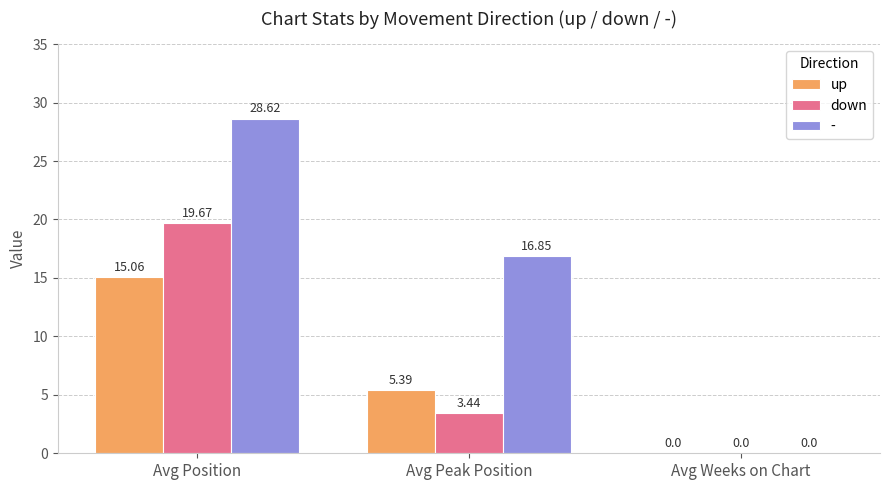

Between Avg Position and Avg Peak Position, which series saw the biggest shift?

down